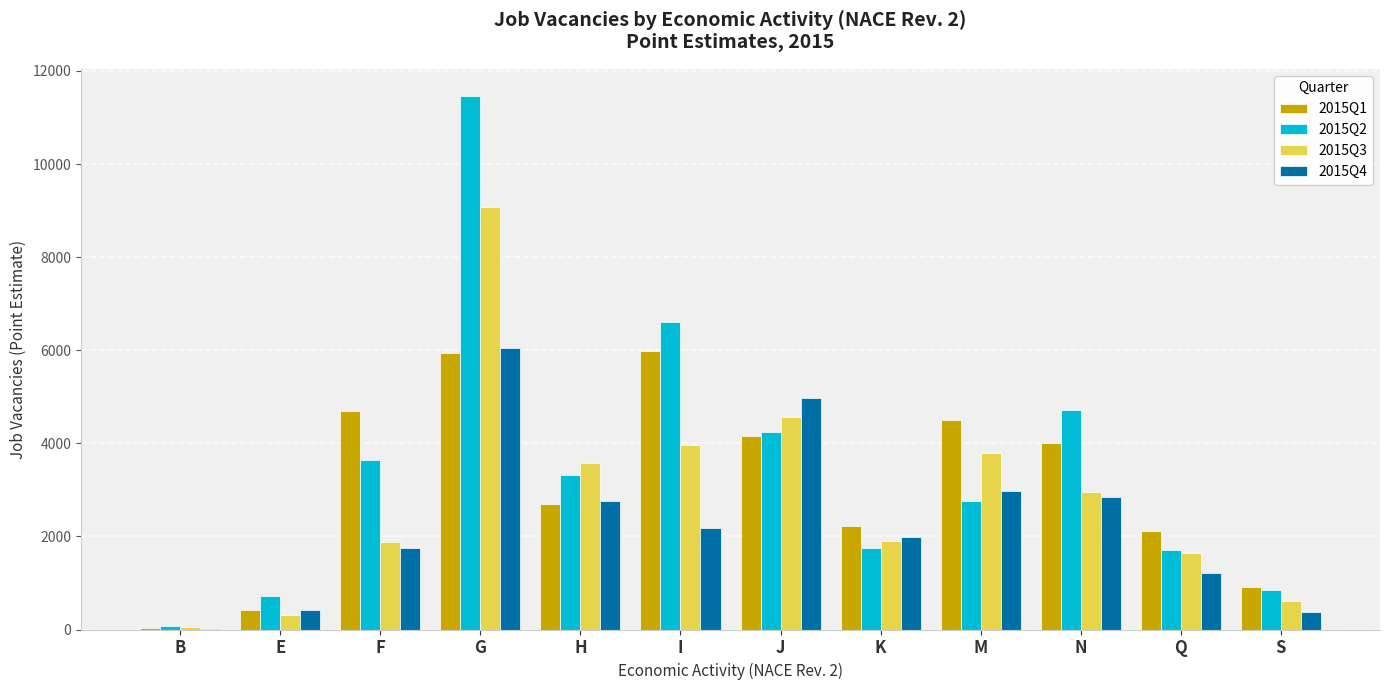

Which category has the highest value in the 2015Q4 series?

G